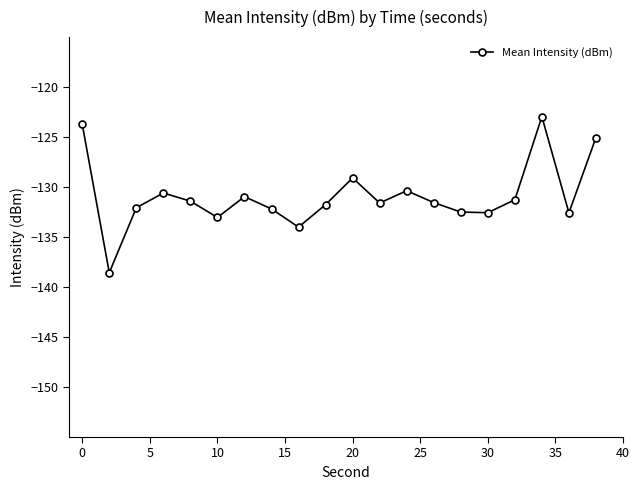

Count the number of data series in this chart.

1